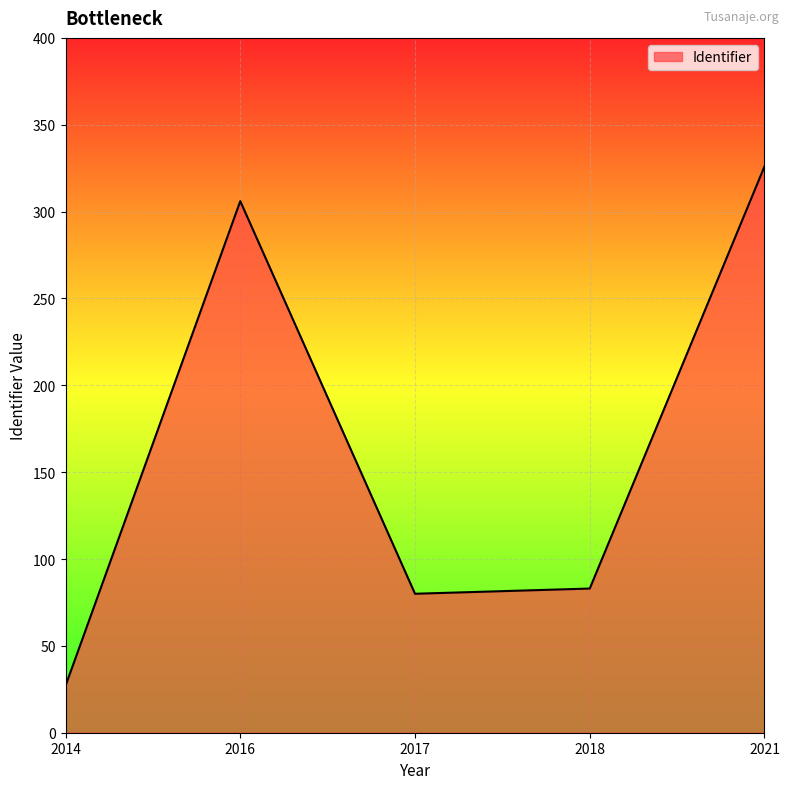

What is the greatest value displayed?

326